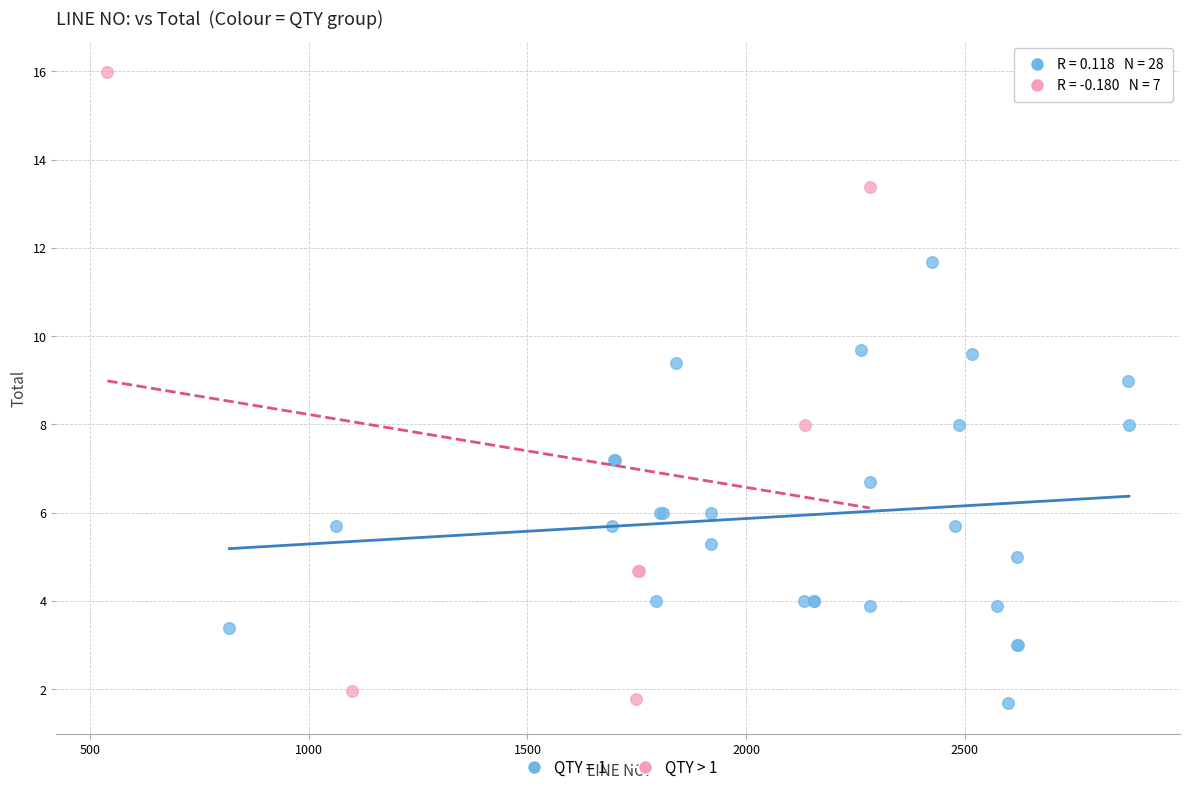

Which series has the widest spread of Y values?

QTY > 1